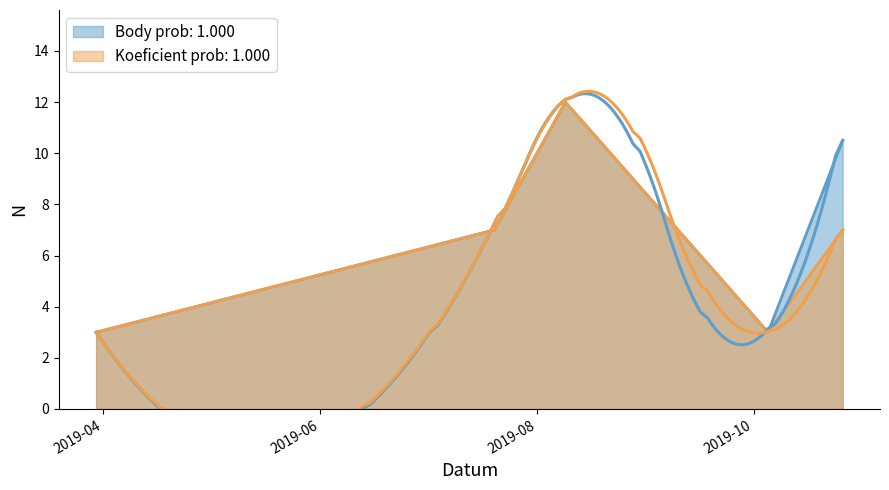

What is the value of the Koeficient point at the 3rd from the left?

12.0